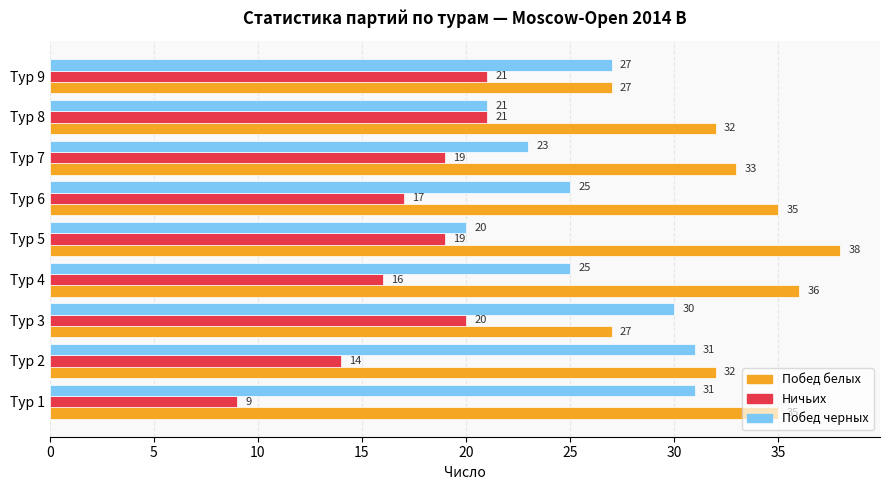

How many distinct data groups are displayed?

3